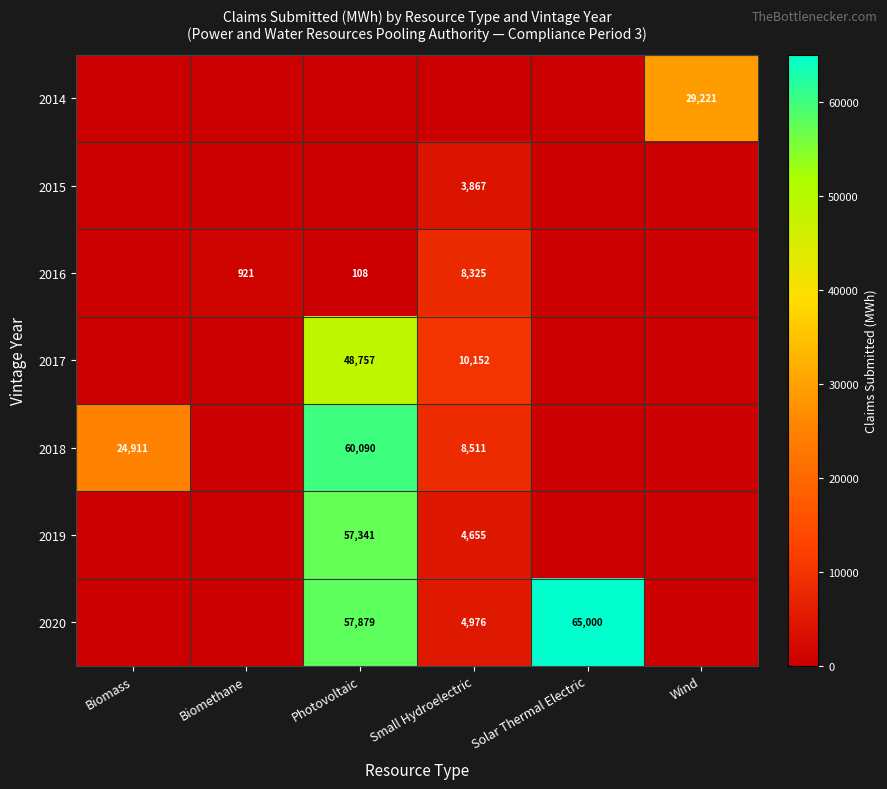

The value of 2020 at Photovoltaic is 57879. True or false?

True